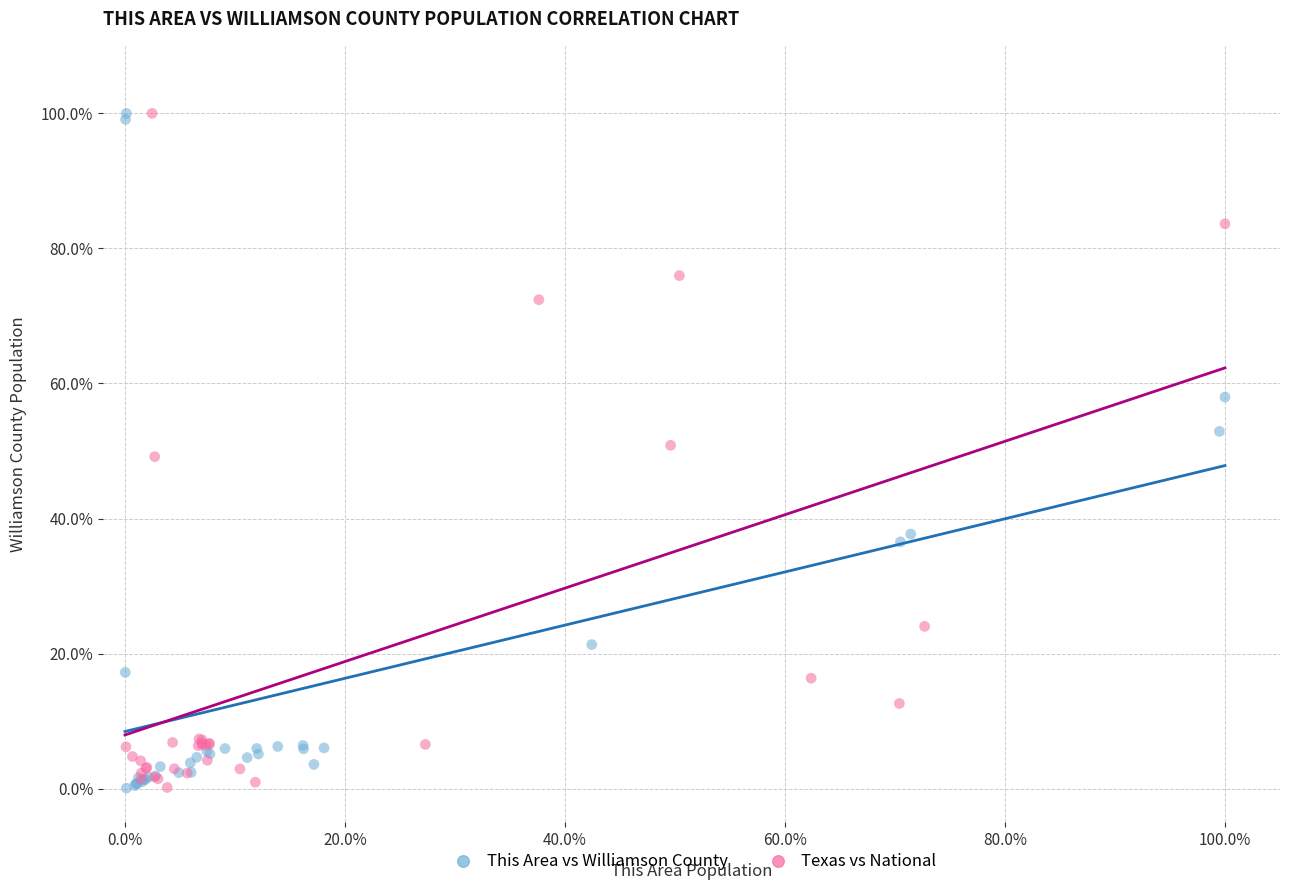

What are all the series names shown in the legend?

This Area vs Williamson County, Texas vs National